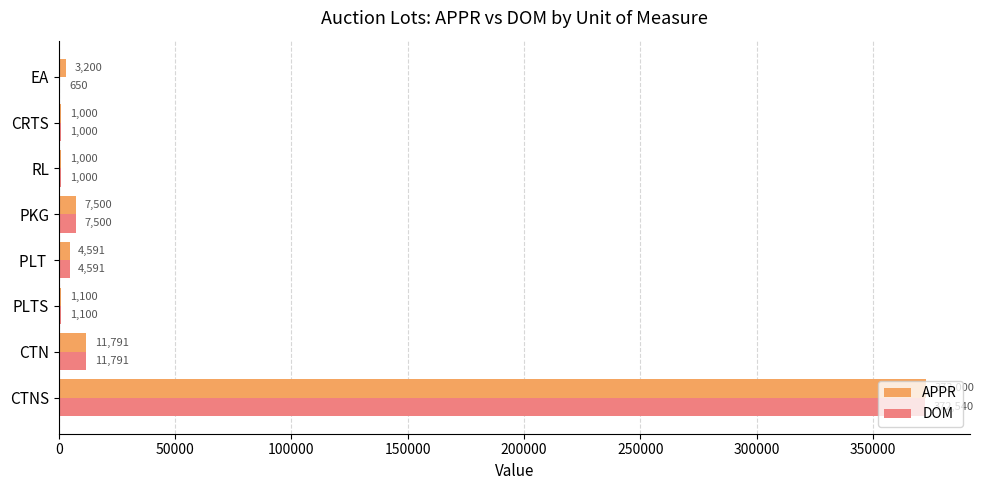

The APPR series shows 249992 at CTNS. True or false?

False